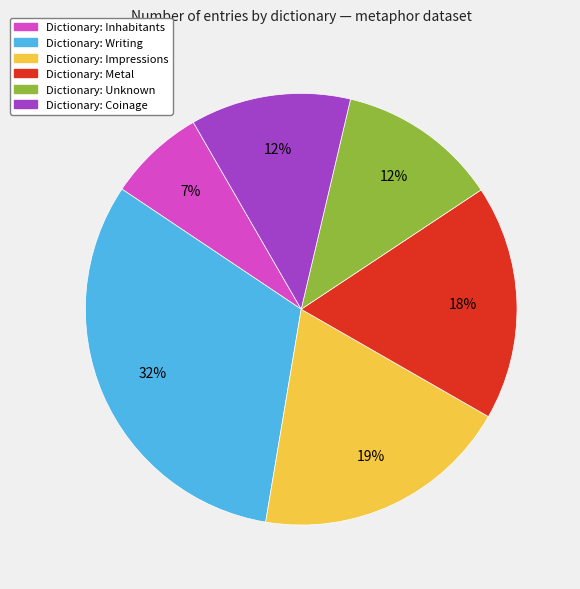

Which category has the biggest portion of the pie?

Dictionary: Writing